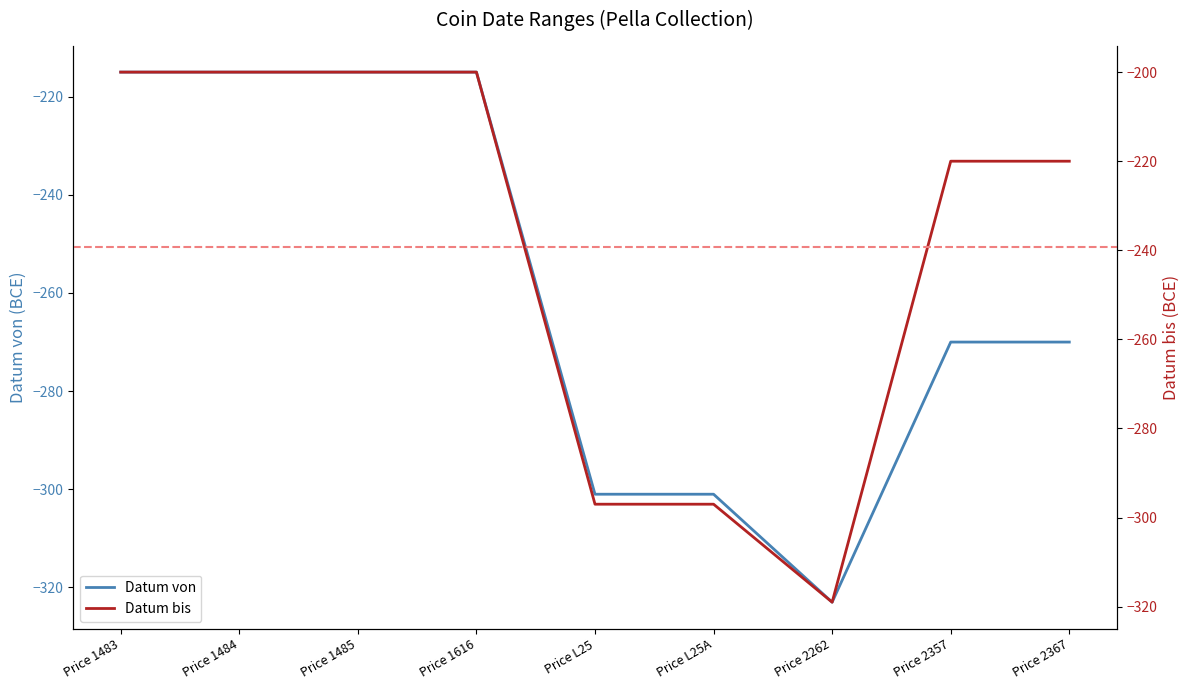

At how many categories does at least one series exceed -318?

8